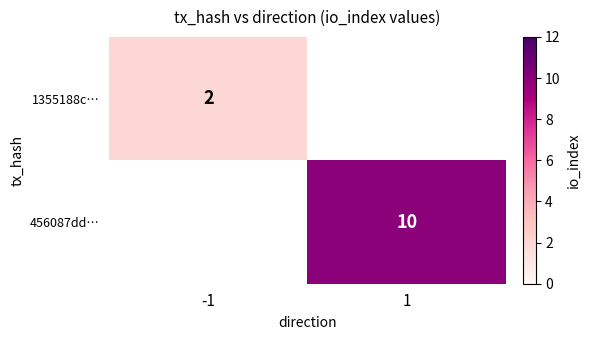

Is it true that 1355188c… equals 3.0 at -1?

False